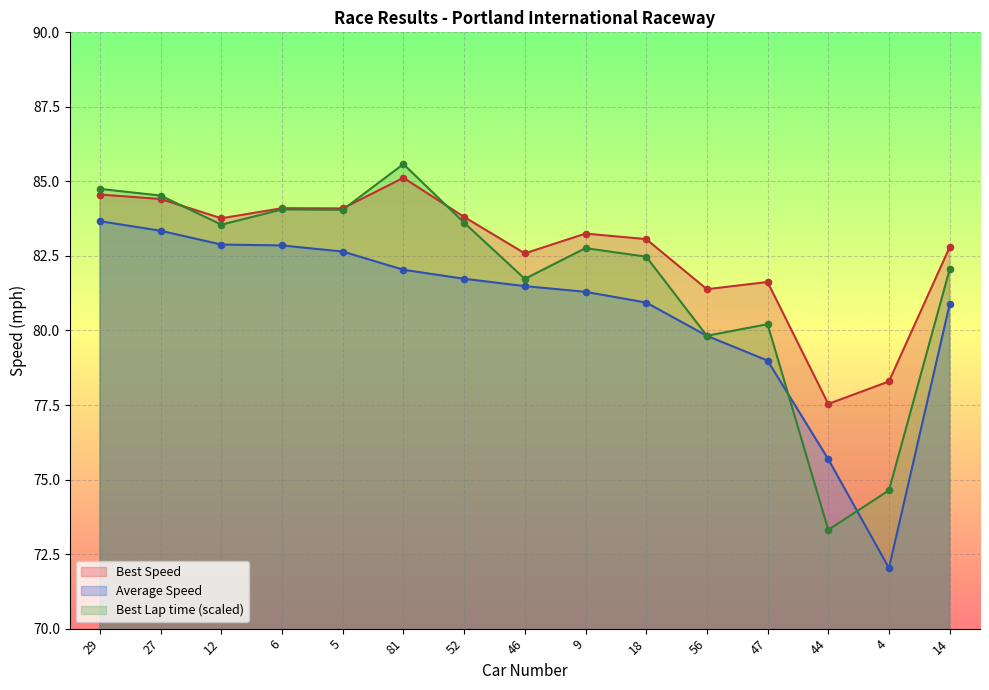

What is the total value across all series at 81?

252.7